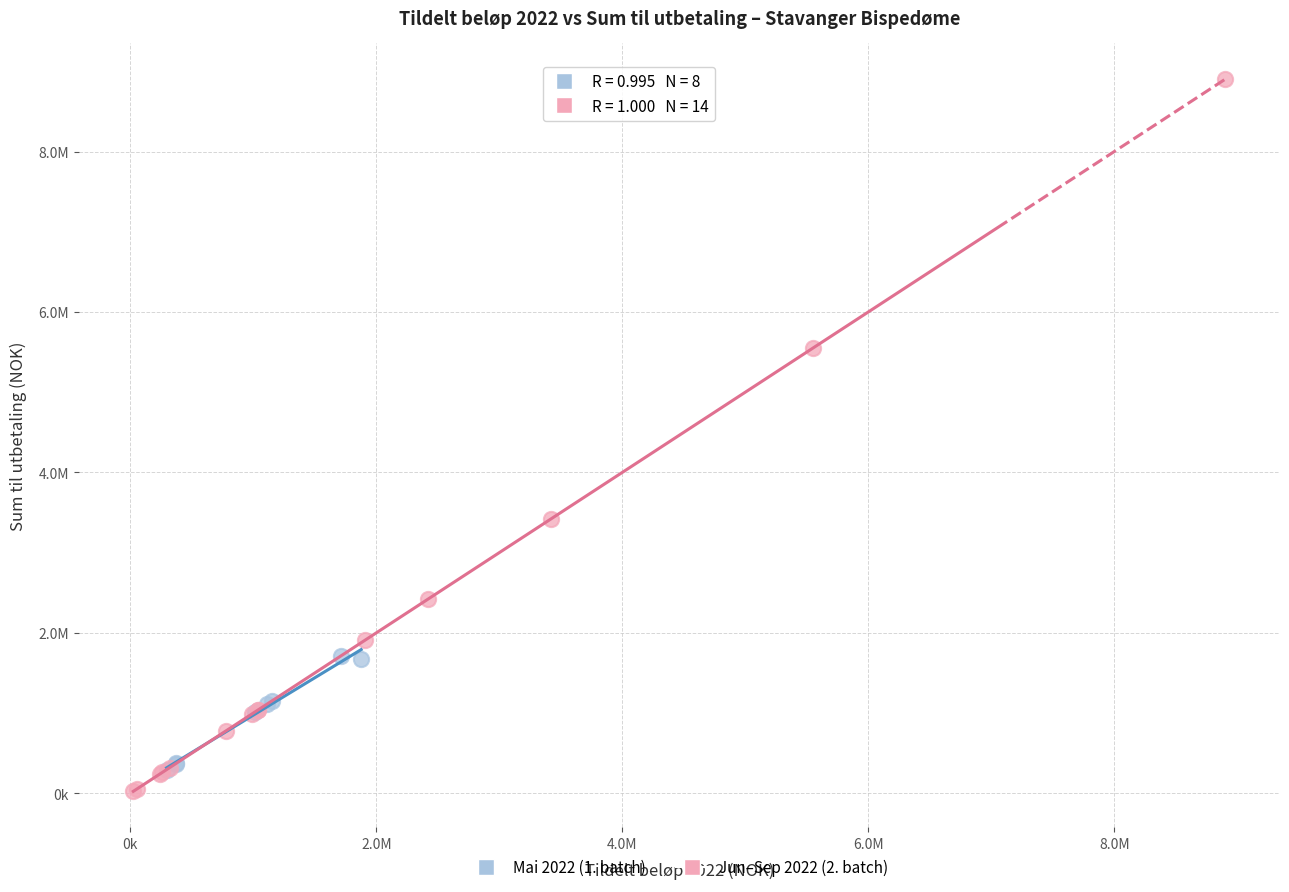

Which series has the largest Y range (max minus min)?

Jun–Sep 2022 (2. batch)